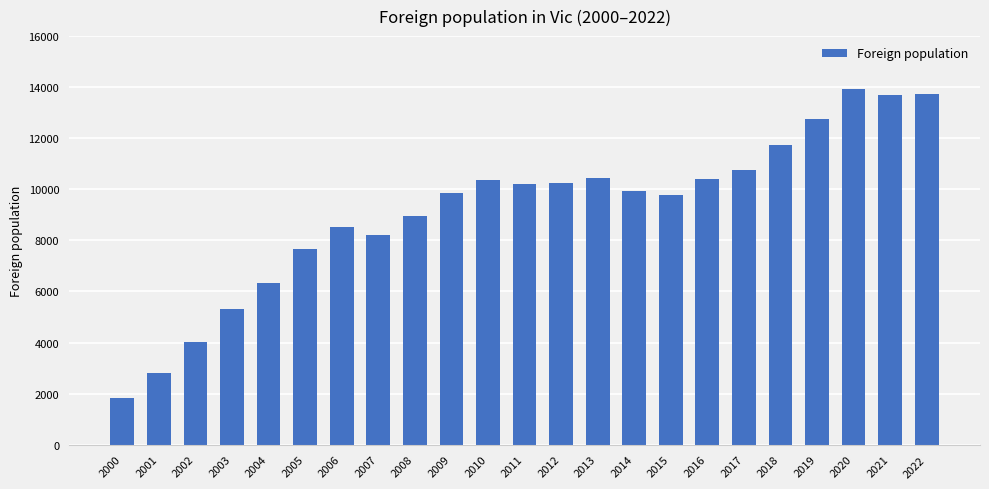

True or false: the data shows 17223 at 2012.

False